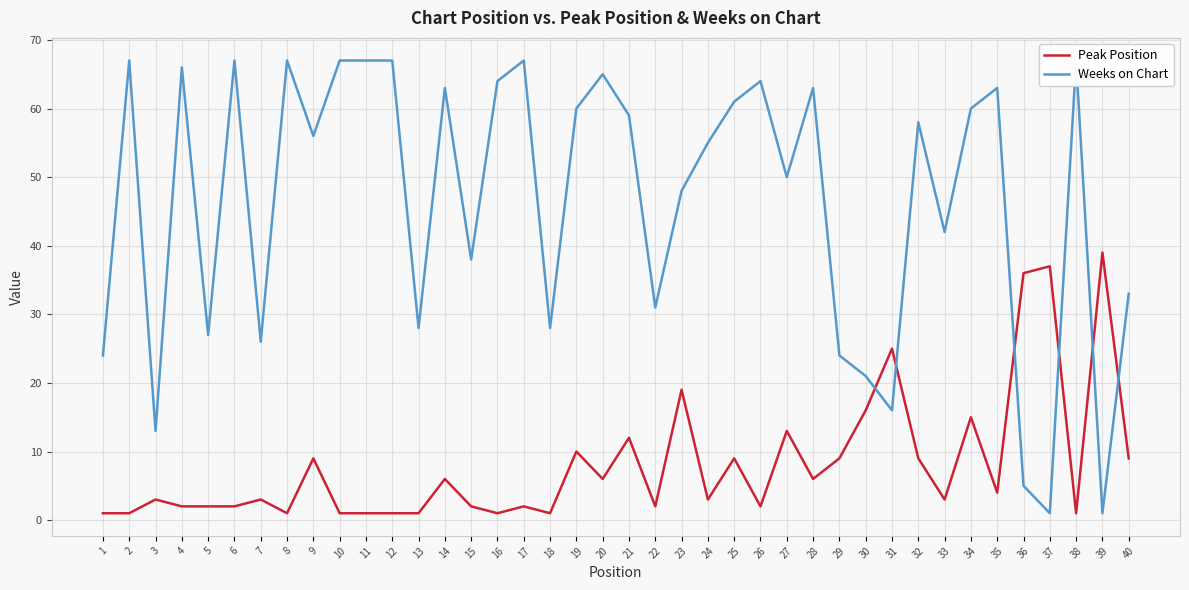

What is the lowest value of the Peak Position series?

1